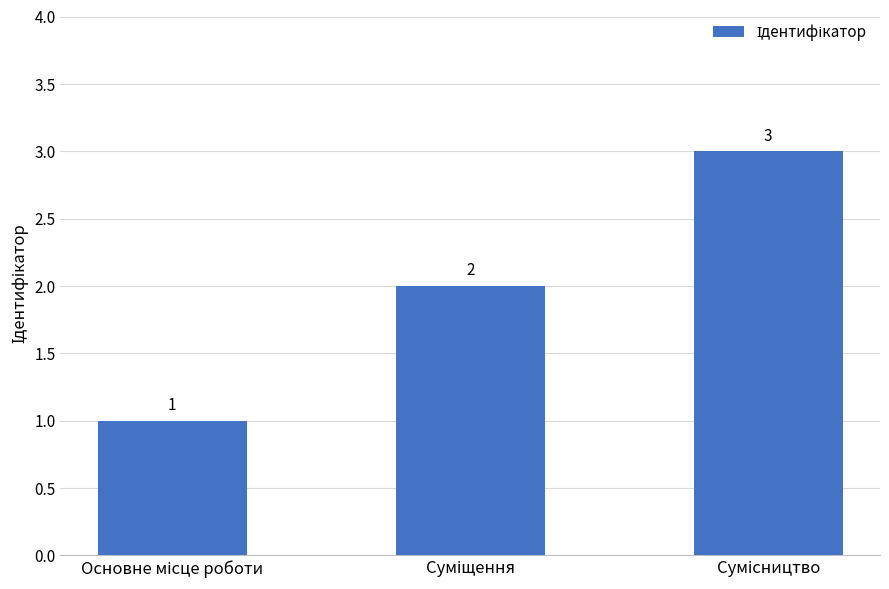

How many values are between 1 and 3?

3